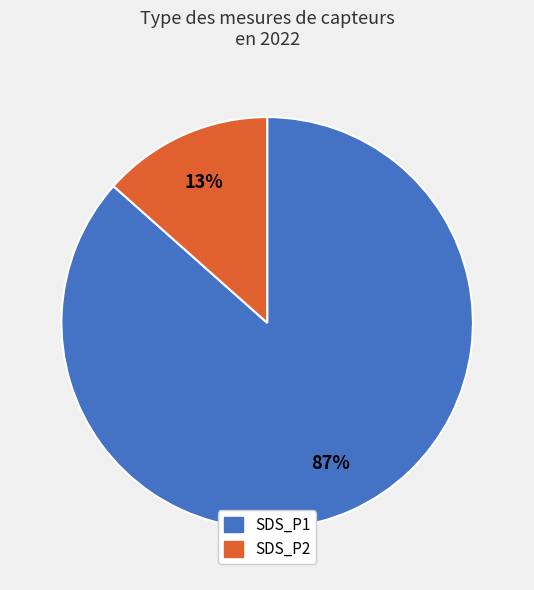

Which slice is the largest?

SDS_P1